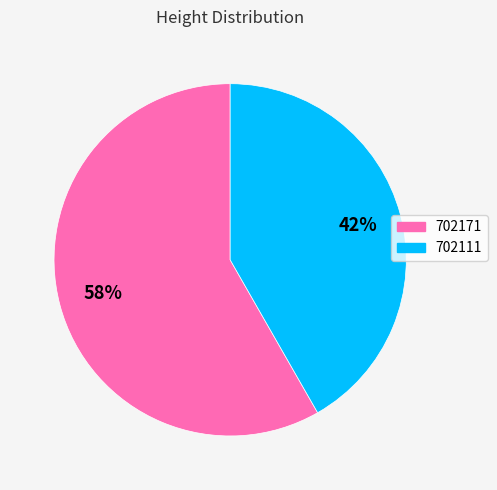

To the nearest percent, what portion does 702111 represent?

42%